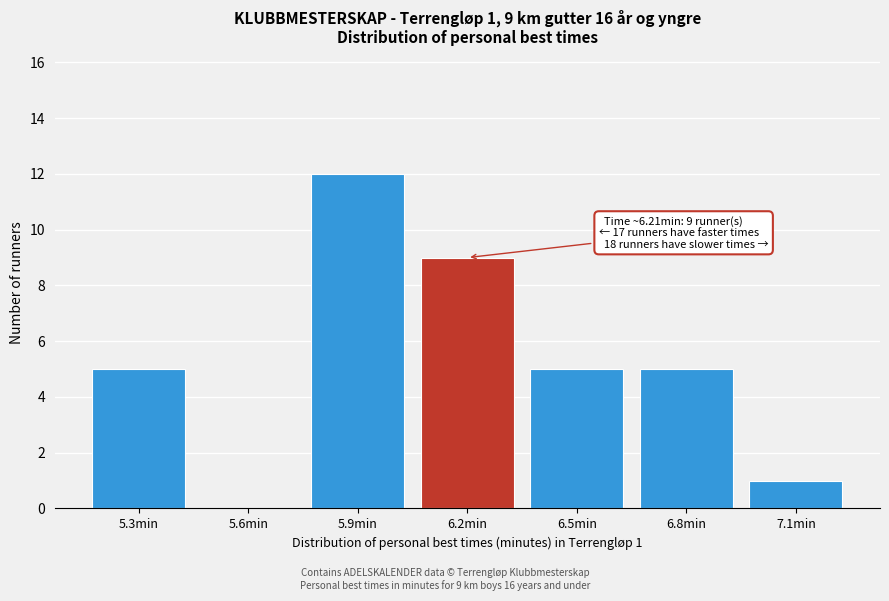

Reading left to right, extract all data points from this chart.

5.3min=5	5.6min=0	5.9min=12	6.2min=9	6.5min=5	6.8min=5	7.1min=1